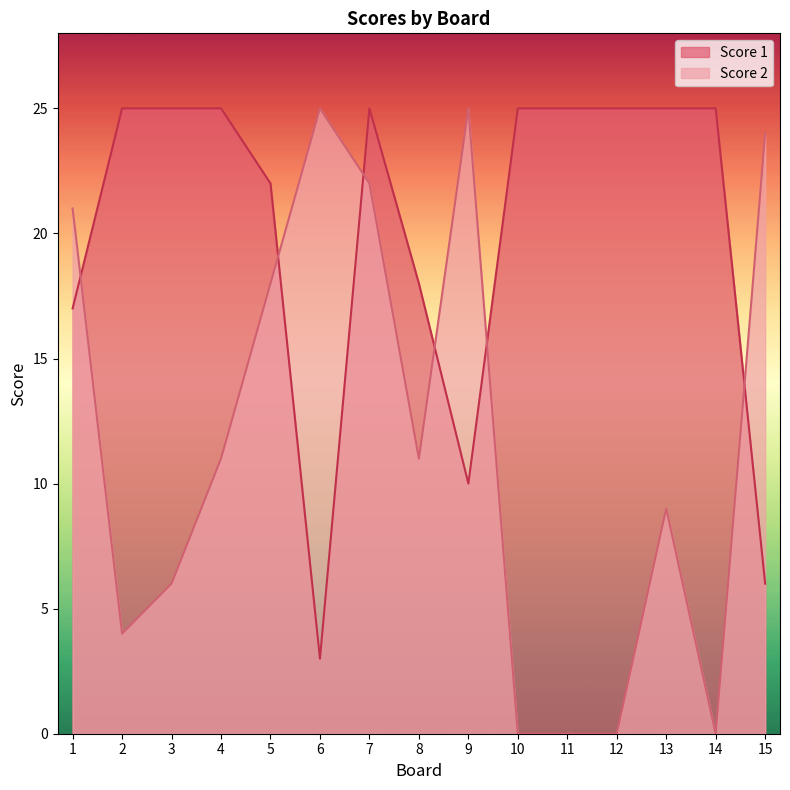

List the series in order of their peak value, lowest first.

Score 1, Score 2